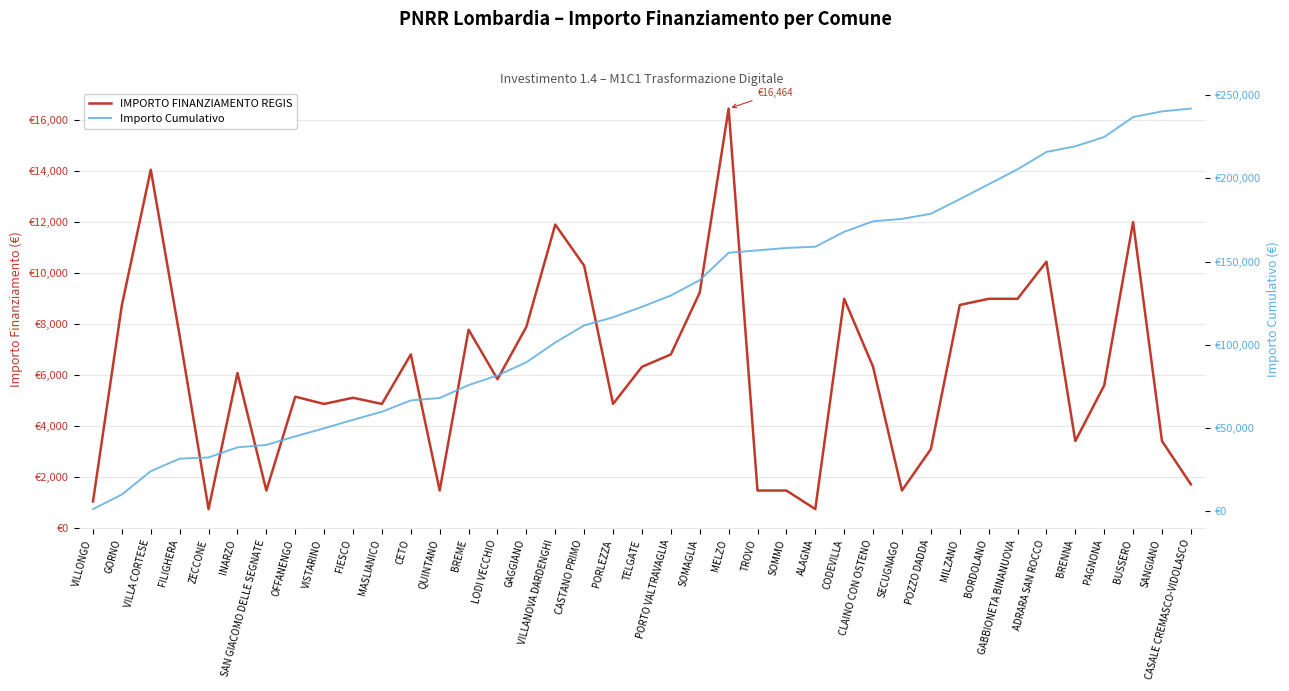

How many values in the Importo Cumulativo series are below 122736?

19